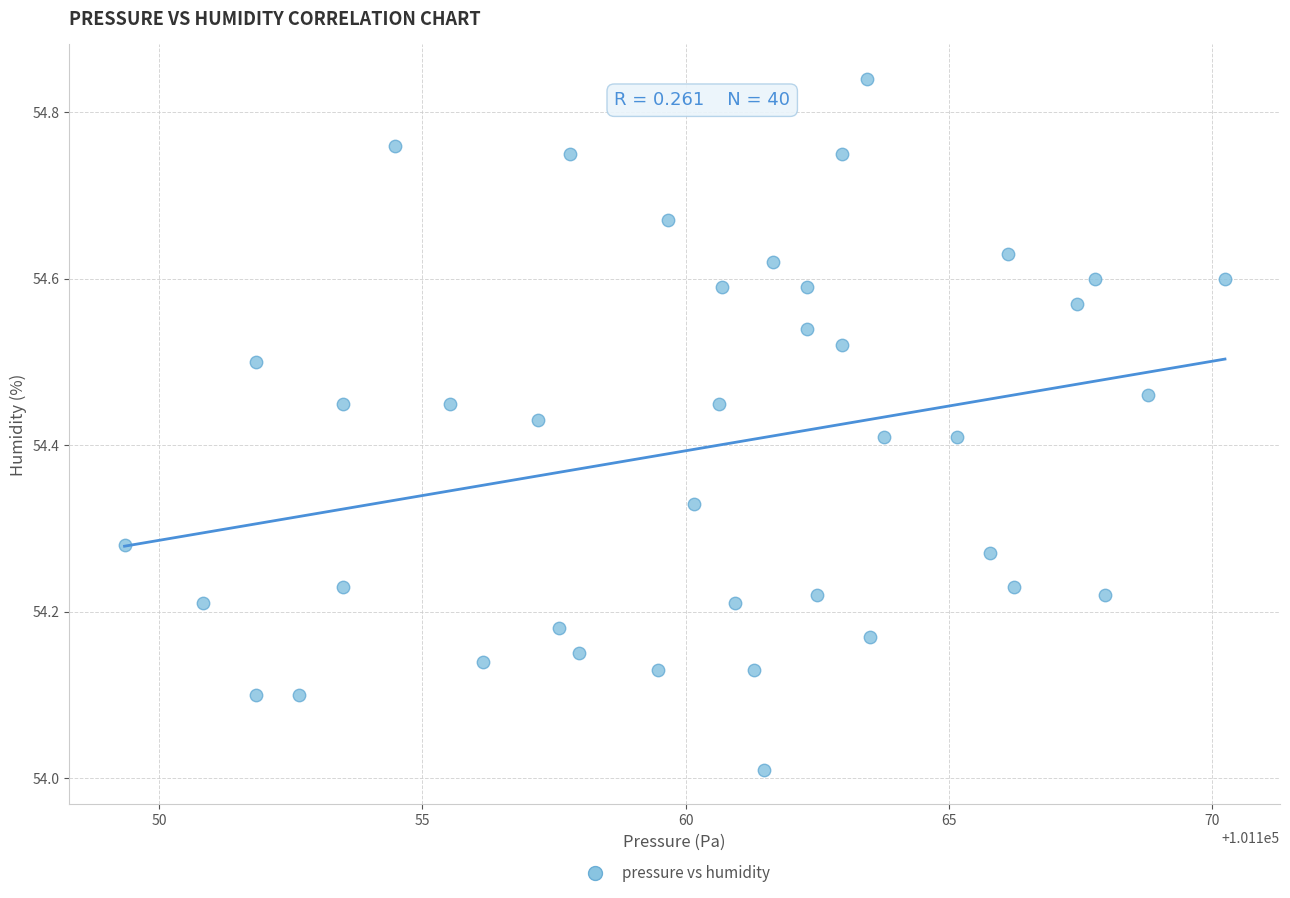

What is the range of X values (max minus min)?

20.9